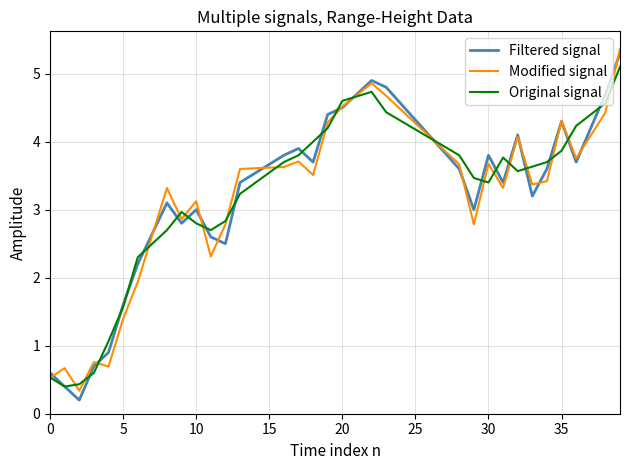

What is the highest value of the Filtered signal series?

5.3